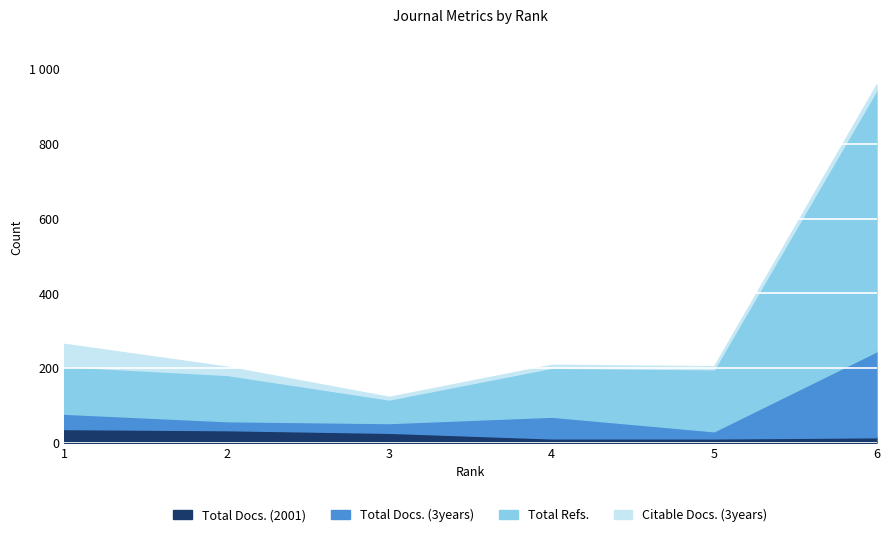

What are all the series names shown in the legend?

Total Docs. (2001), Total Docs. (3years), Total Refs., Citable Docs. (3years)